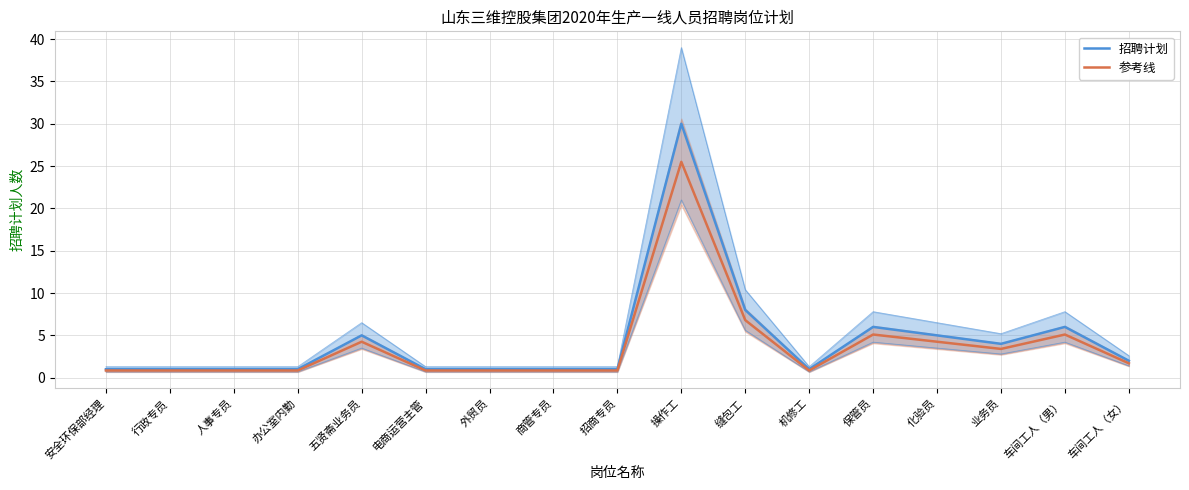

Read the 招聘计划 value at 缝包工.

8.0